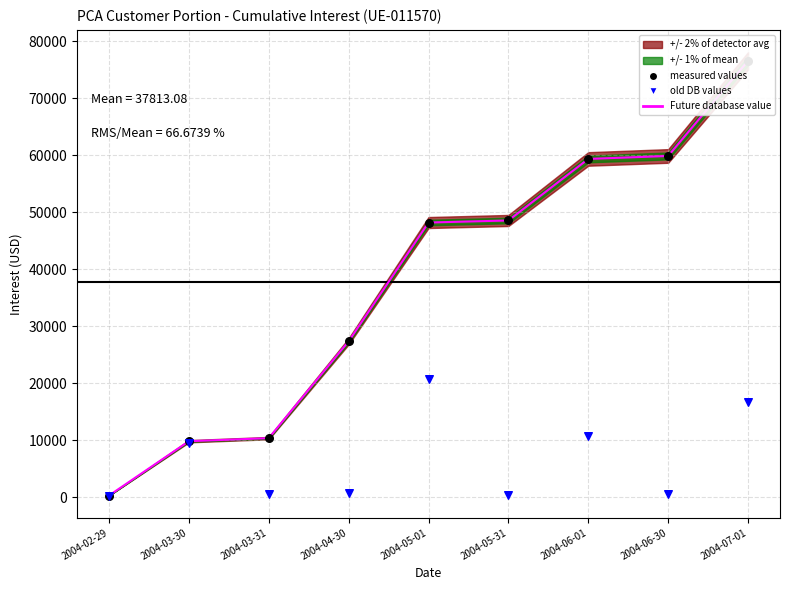

What are all the series names shown in the legend?

Future database value, measured values, old DB values